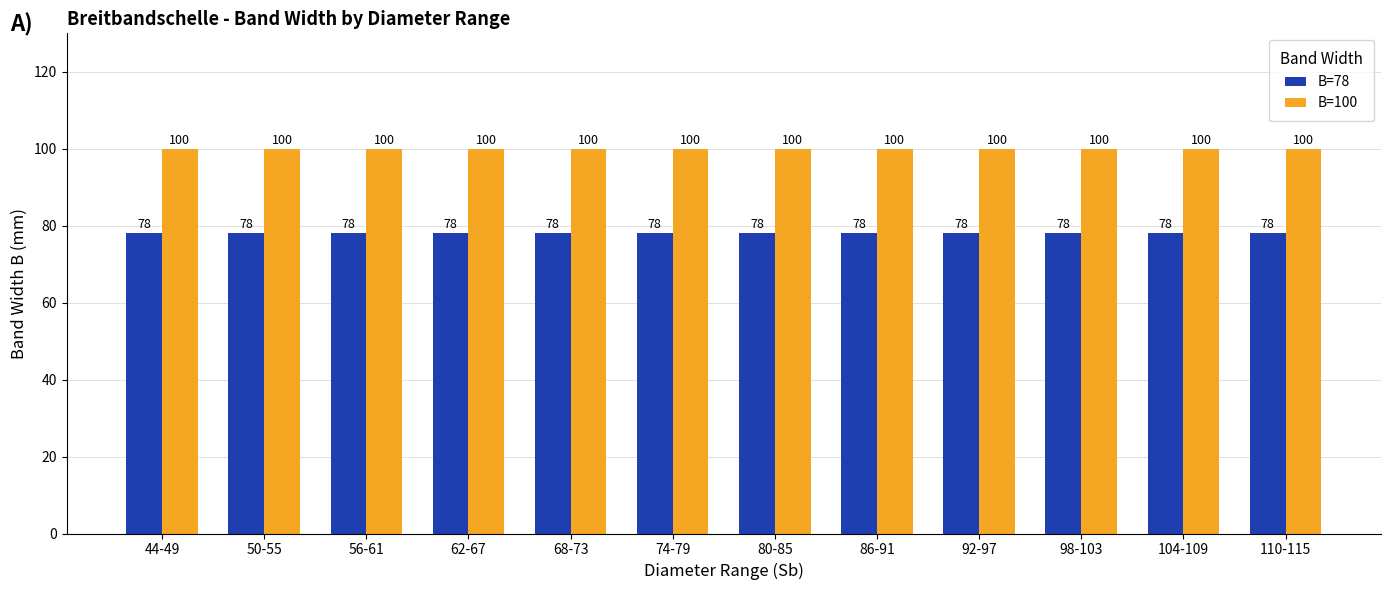

Reading left to right, transcribe all the data shown in this chart.

B=78: 78	78	78	78	78	78	78	78	78	78	78	78
B=100: 100	100	100	100	100	100	100	100	100	100	100	100